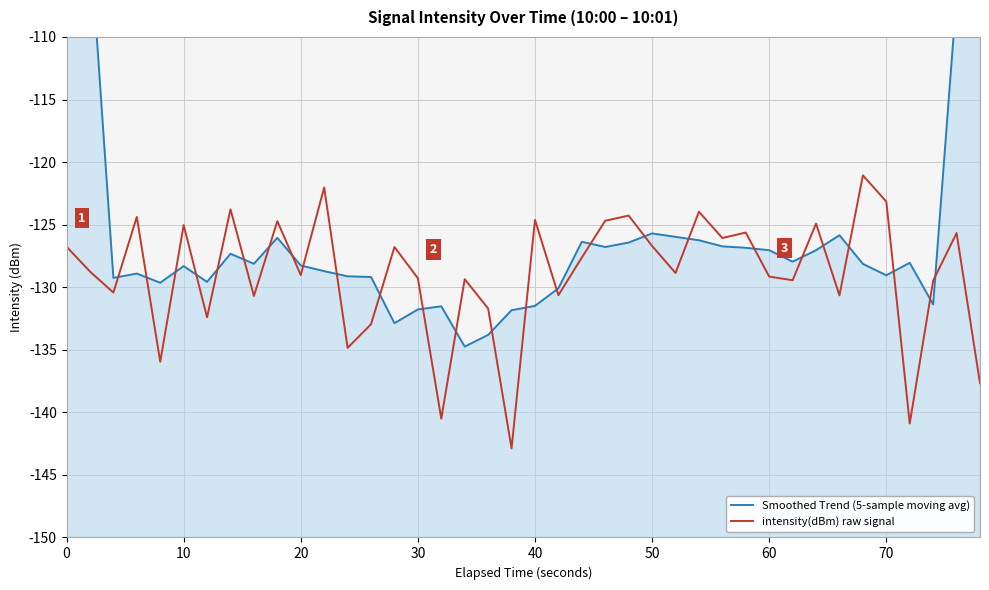

Is it true that intensity(dBm) raw signal equals -125.0 at 10?

True